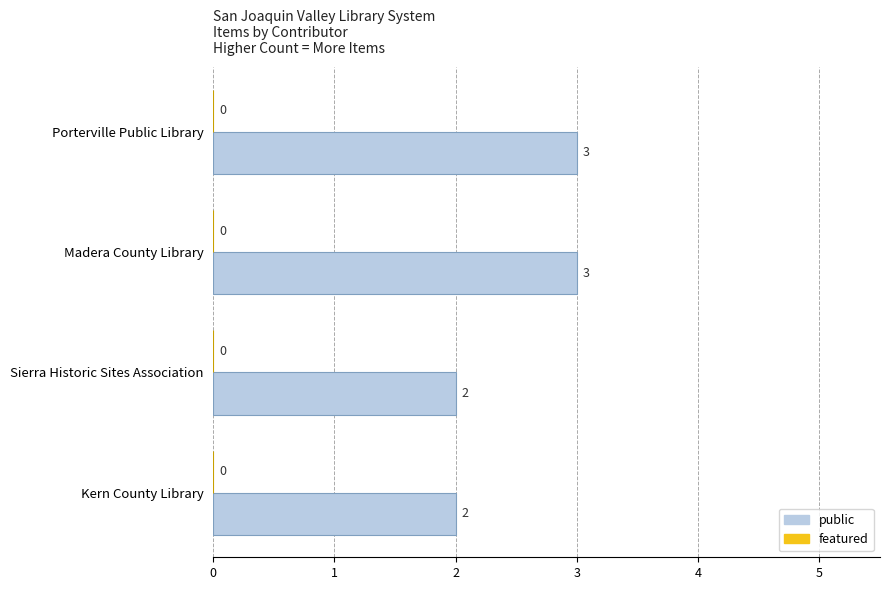

Count the values in the range 2 to 3.

4